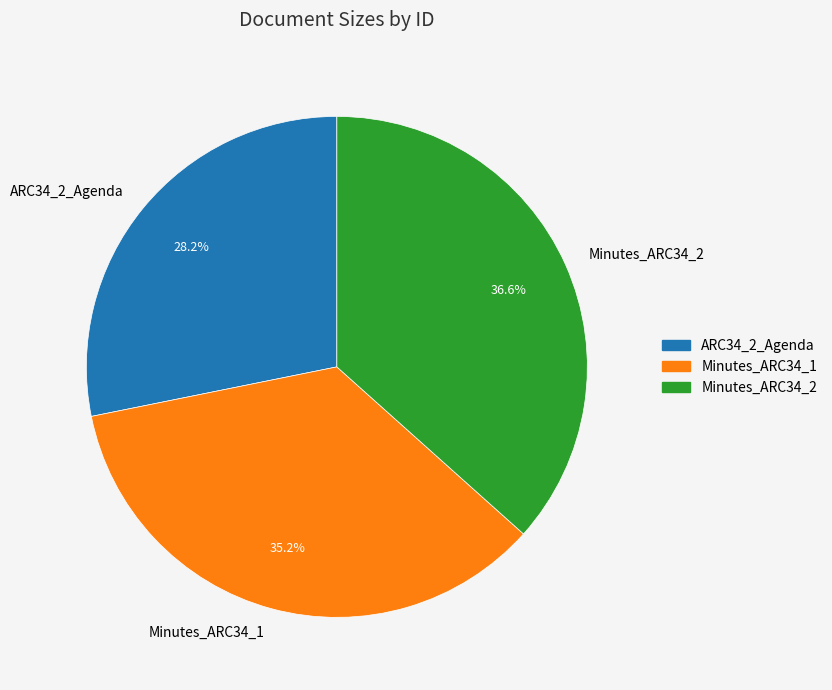

Which slice is the largest?

Minutes_ARC34_2